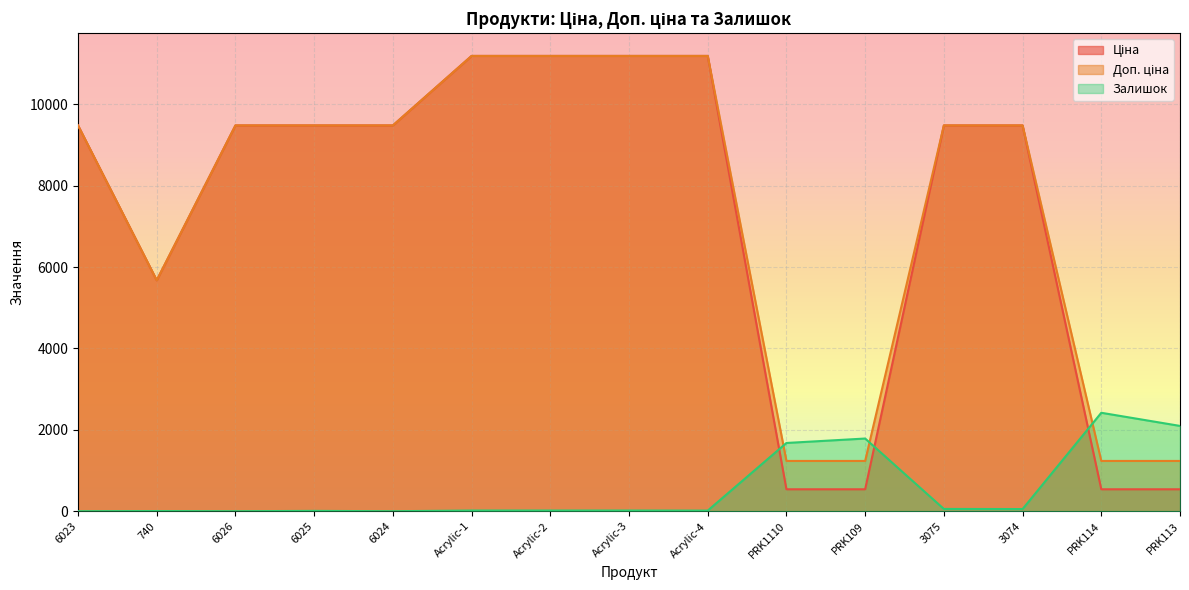

At which label does Доп. ціна reach its minimum?

PRK1110